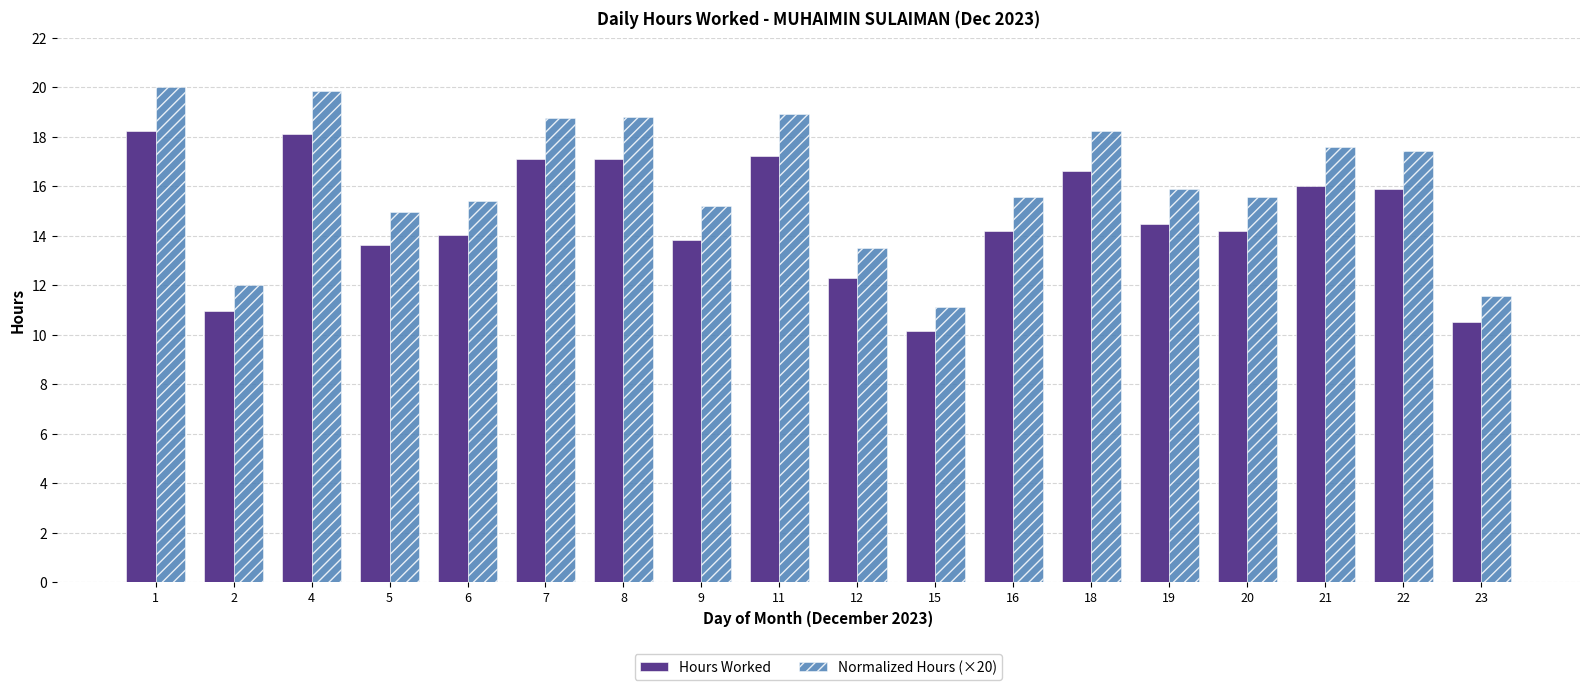

How many data points does each series have?

18